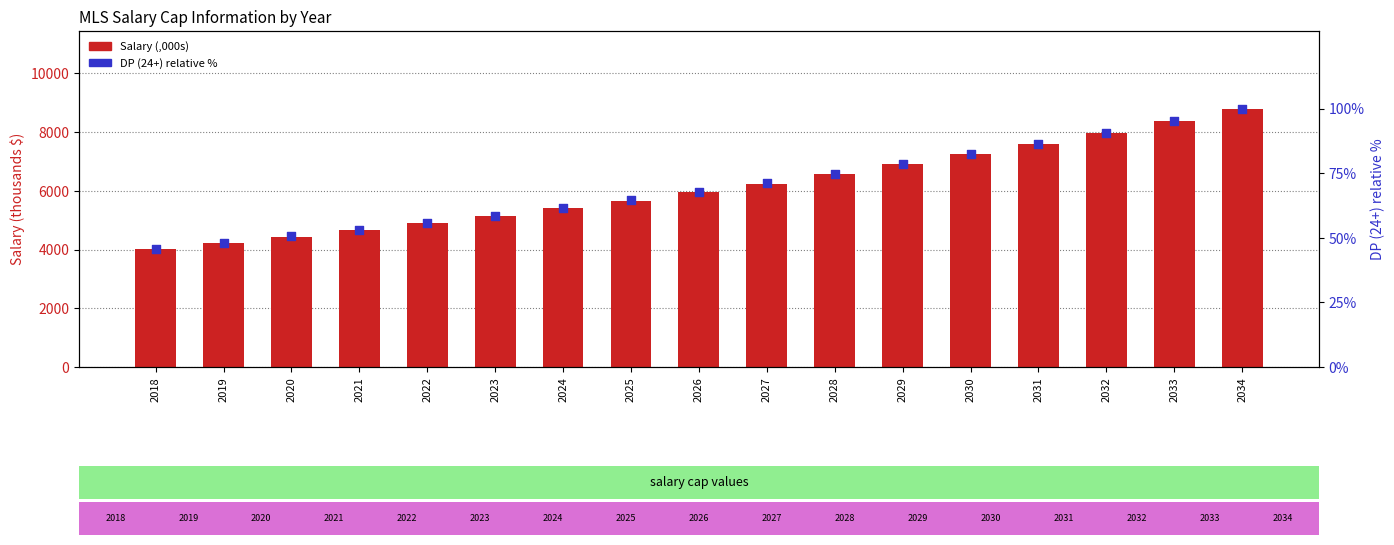

Is the value of Salary (,000s) at 2028 greater than the value of DP (24+) scaled % at 2028?

Yes